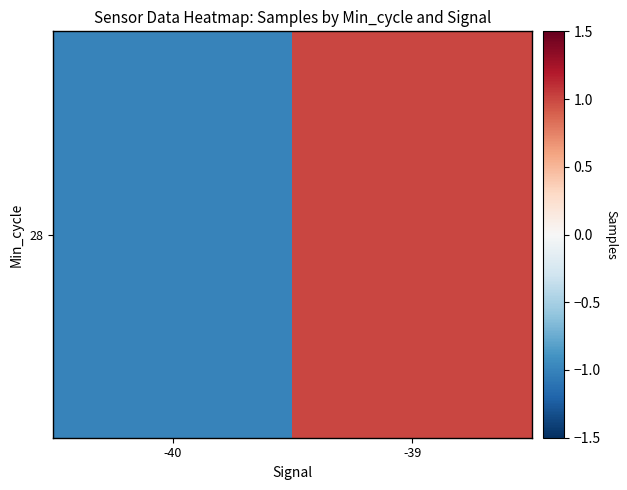

Between -40 and -39, which is larger?

-39